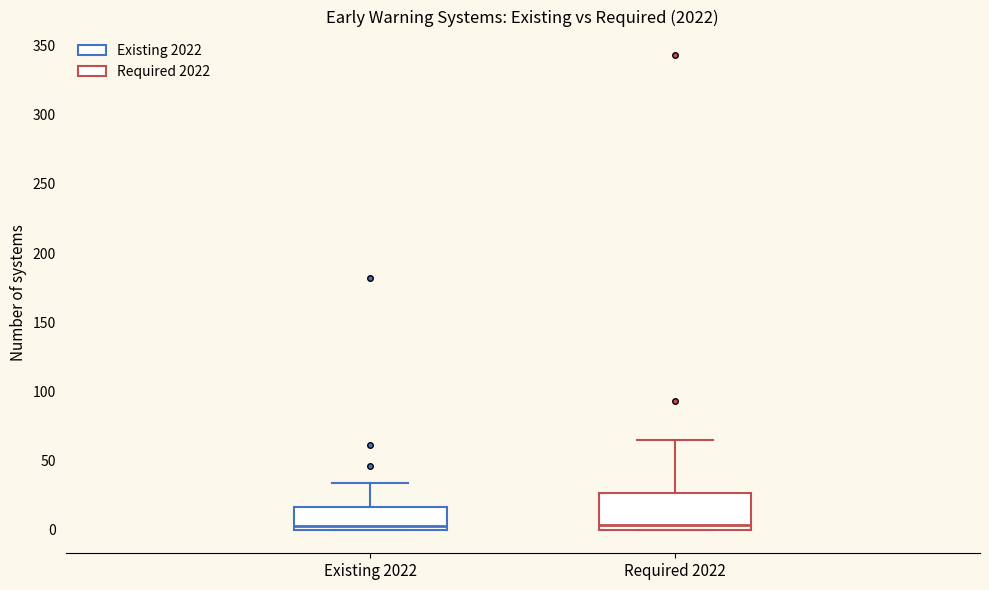

Comparing the boxes themselves (not the whiskers), which one is the tallest?

Required 2022